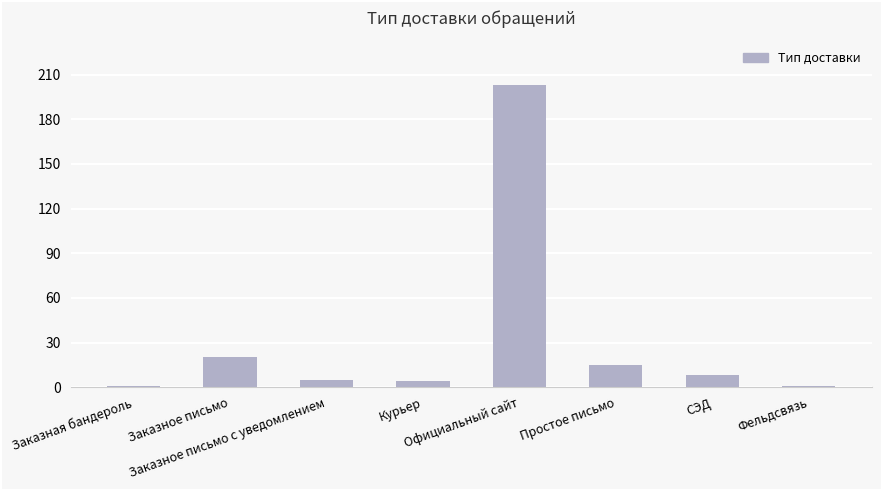

Which label corresponds to the largest value in the chart?

Официальный сайт